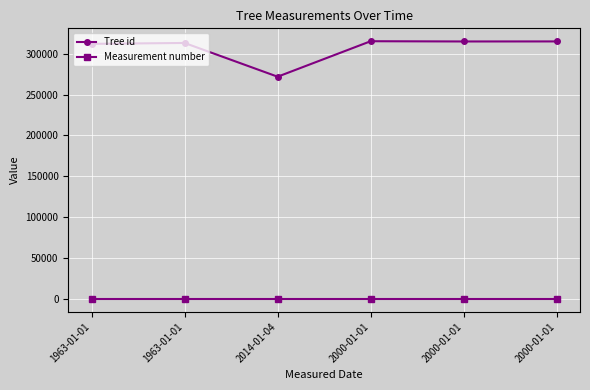

Does the chart have visible grid lines?

Yes